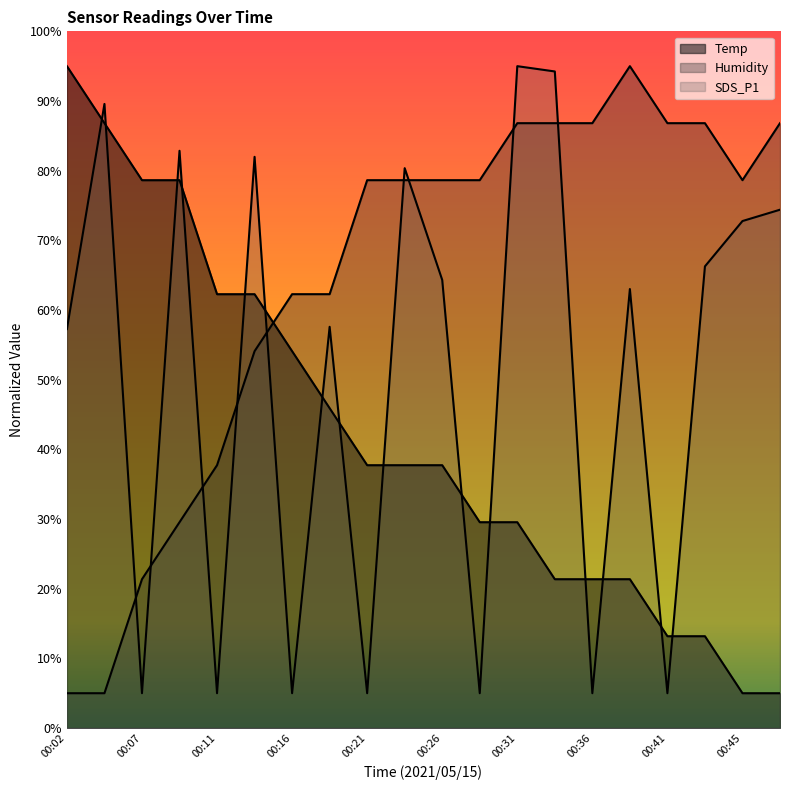

Read the Temp value at 00:07.

78.6